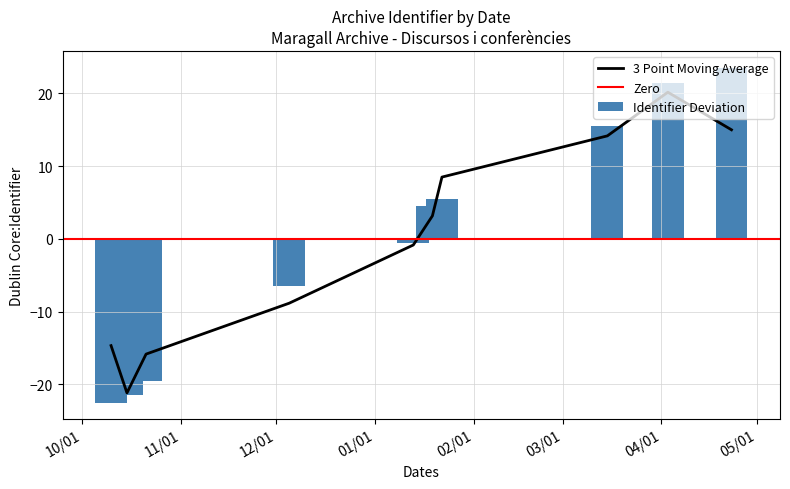

What is the sum of the values at 2006-03-15 and 2006-04-03?

37.0